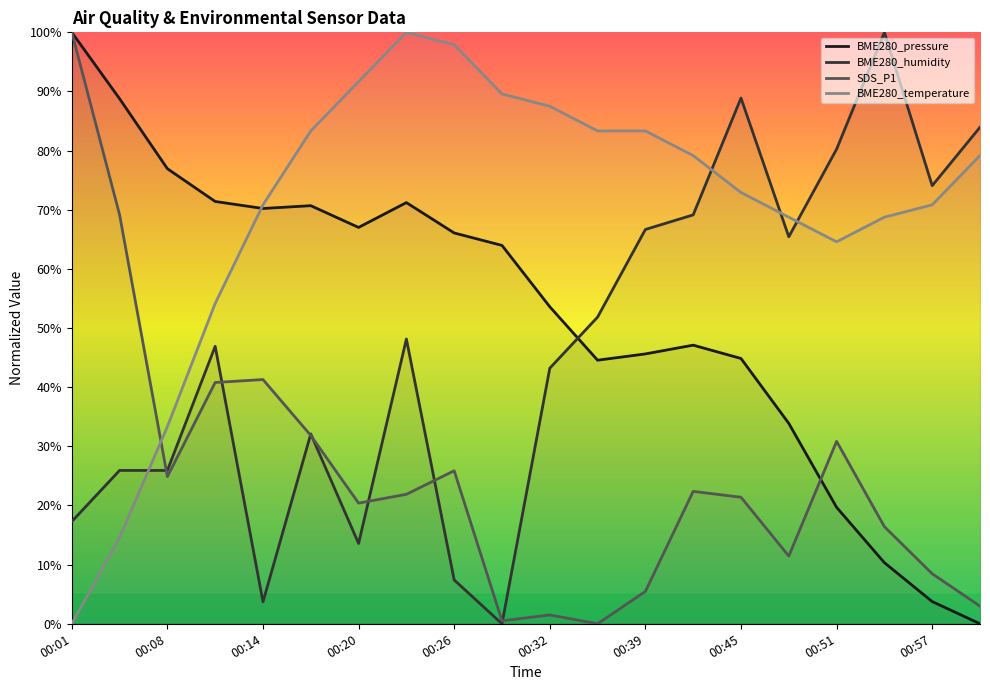

At which label does SDS_P1 first exceed 21?

00:01